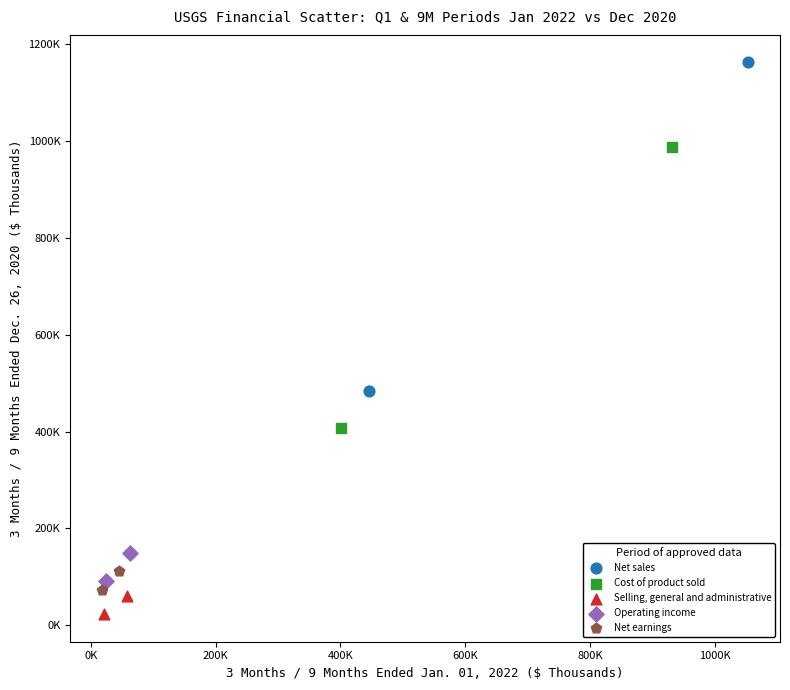

Which series contains the highest Y value?

Net sales